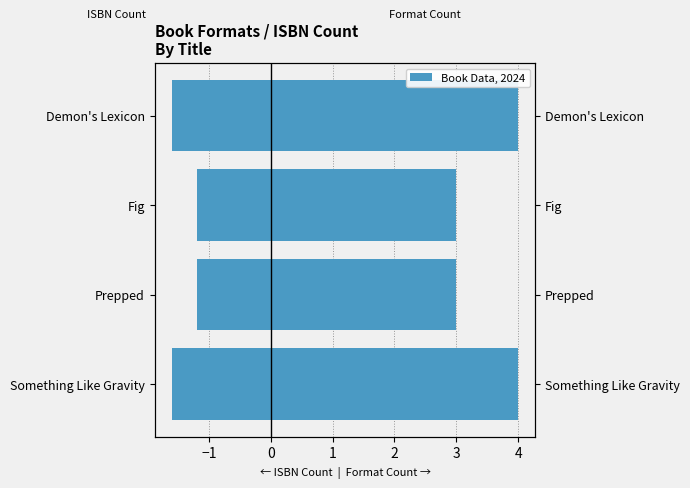

How many data points in Format Count are less than 4?

2